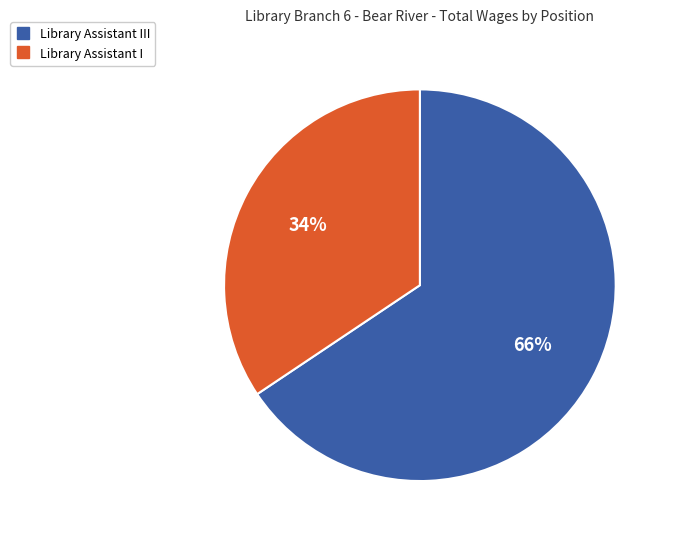

Is there a majority slice in this chart?

Yes